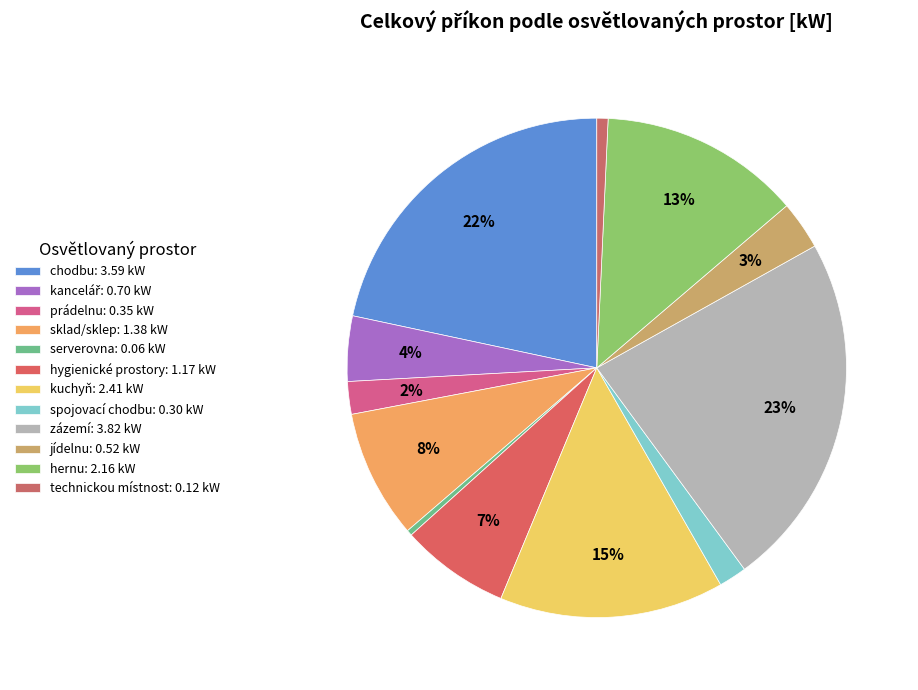

How many segments does this pie chart have?

12